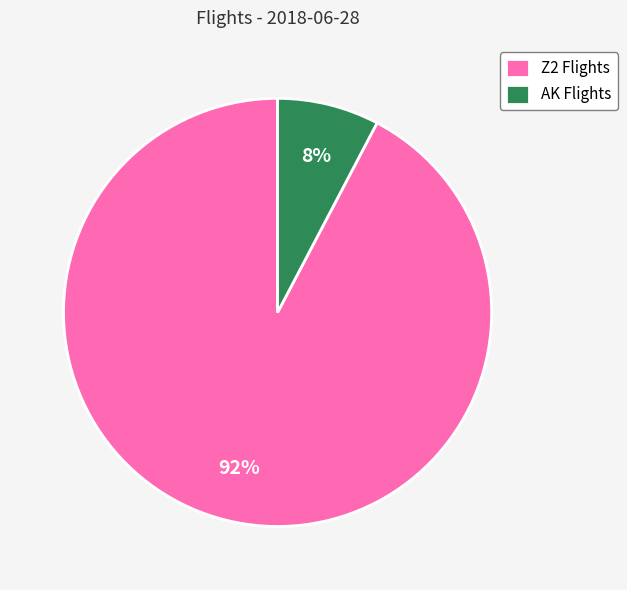

What percentage is the AK Flights slice, to the nearest percent?

8%